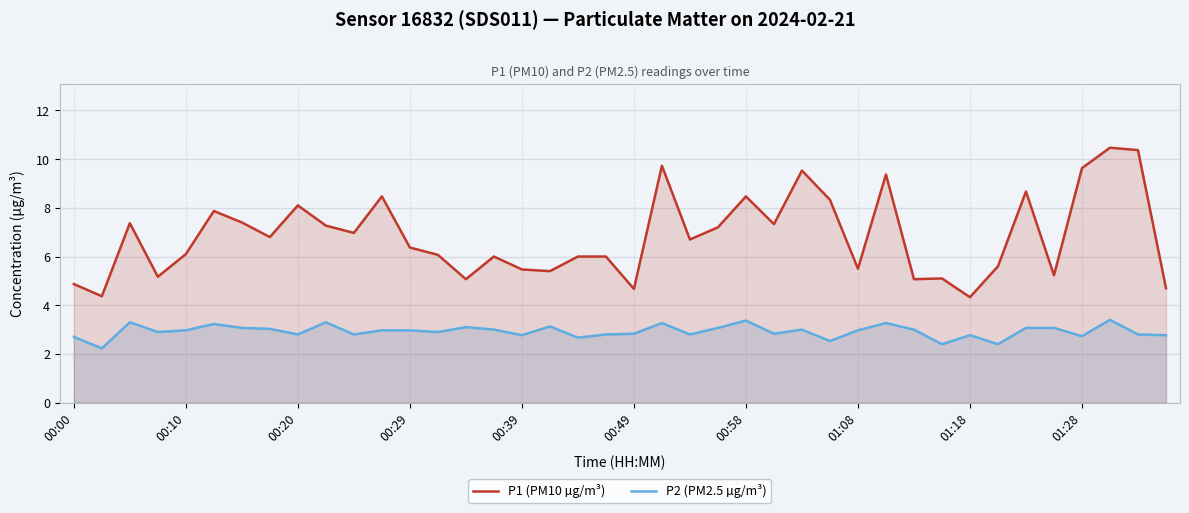

Which series has the largest range (max minus min)?

P1 (PM10 µg/m³)